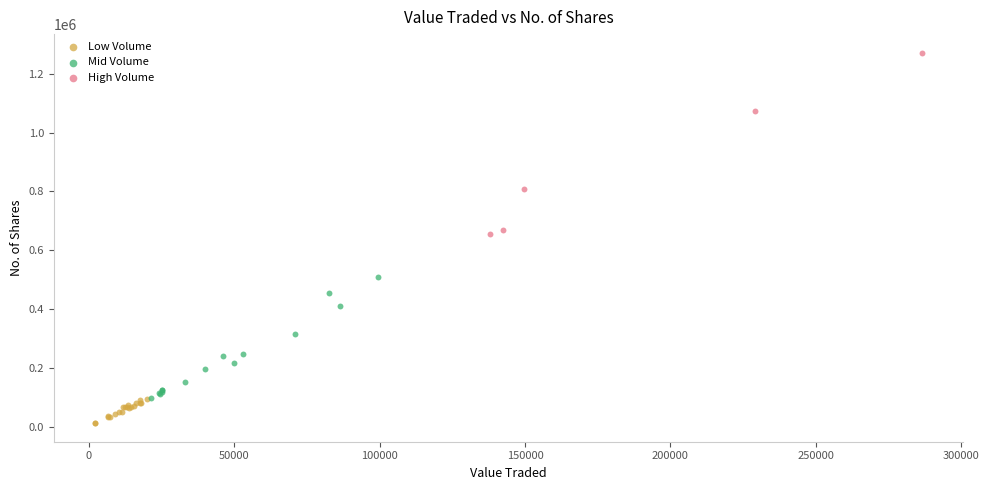

What are all the series names shown in the legend?

Low Volume, Mid Volume, High Volume